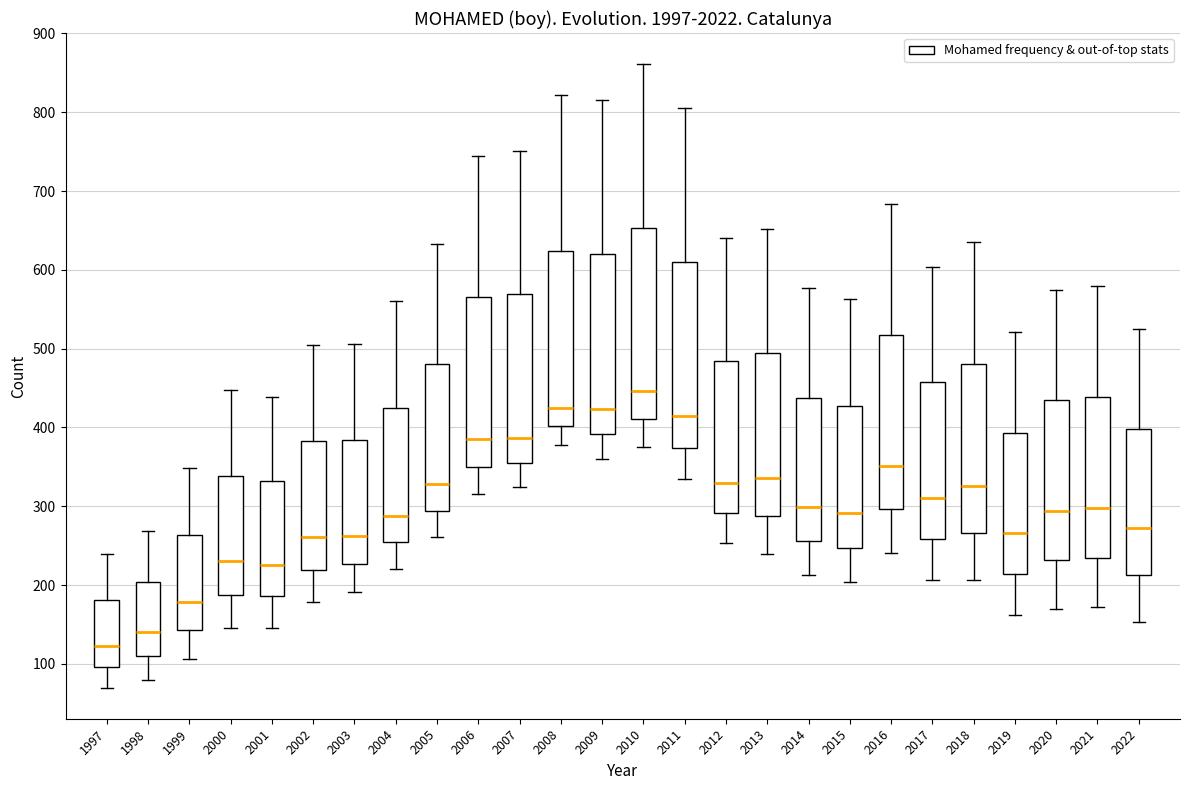

Reading left to right, read every box against the y-axis: the position of its median line, the range the box covers, and the ends of its whiskers. The values are not printed on the chart, so give them approximately, as read against the axis.

1997: median 120, box 100 to 180, whiskers 70 to 240
1998: median 140, box 110 to 200, whiskers 80 to 270
1999: median 180, box 140 to 260, whiskers 110 to 350
2000: median 230, box 190 to 340, whiskers 150 to 450
2001: median 230, box 190 to 330, whiskers 150 to 440
2002: median 260, box 220 to 380, whiskers 180 to 510
2003: median 260, box 230 to 380, whiskers 190 to 510
2004: median 290, box 250 to 420, whiskers 220 to 560
2005: median 330, box 290 to 480, whiskers 260 to 630
2006: median 390, box 350 to 570, whiskers 320 to 750
2007: median 390, box 360 to 570, whiskers 320 to 750
2008: median 430, box 400 to 620, whiskers 380 to 820
2009: median 420, box 390 to 620, whiskers 360 to 820
2010: median 450, box 410 to 650, whiskers 380 to 860
2011: median 410, box 370 to 610, whiskers 340 to 810
2012: median 330, box 290 to 480, whiskers 250 to 640
2013: median 340, box 290 to 490, whiskers 240 to 650
2014: median 300, box 260 to 440, whiskers 210 to 580
2015: median 290, box 250 to 430, whiskers 200 to 560
2016: median 350, box 300 to 520, whiskers 240 to 680
2017: median 310, box 260 to 460, whiskers 210 to 600
2018: median 330, box 270 to 480, whiskers 210 to 640
2019: median 270, box 210 to 390, whiskers 160 to 520
2020: median 290, box 230 to 430, whiskers 170 to 580
2021: median 300, box 240 to 440, whiskers 170 to 580
2022: median 270, box 210 to 400, whiskers 150 to 530